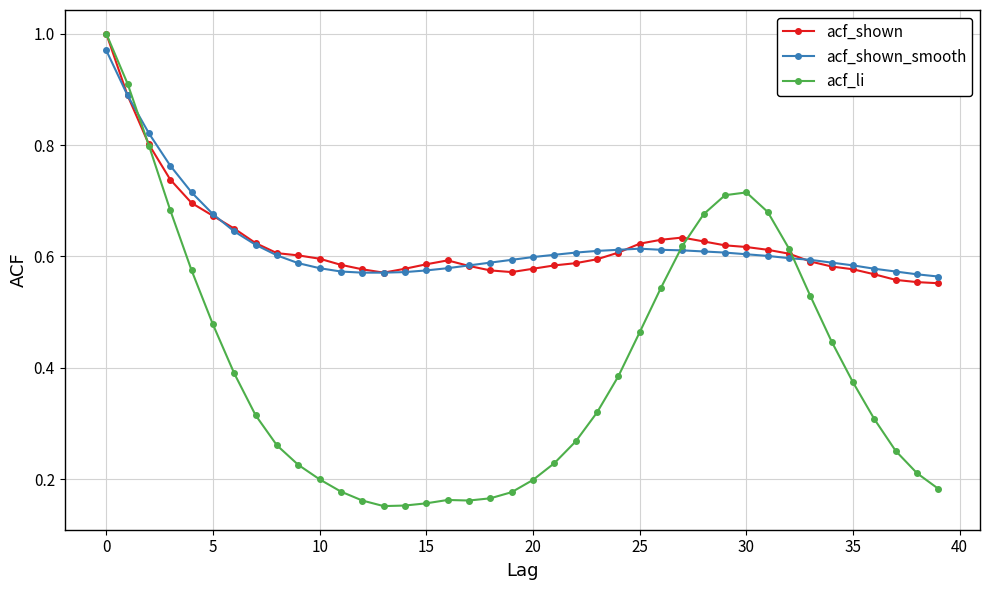

What are all the series names shown in the legend?

acf_shown, acf_shown_smooth, acf_li